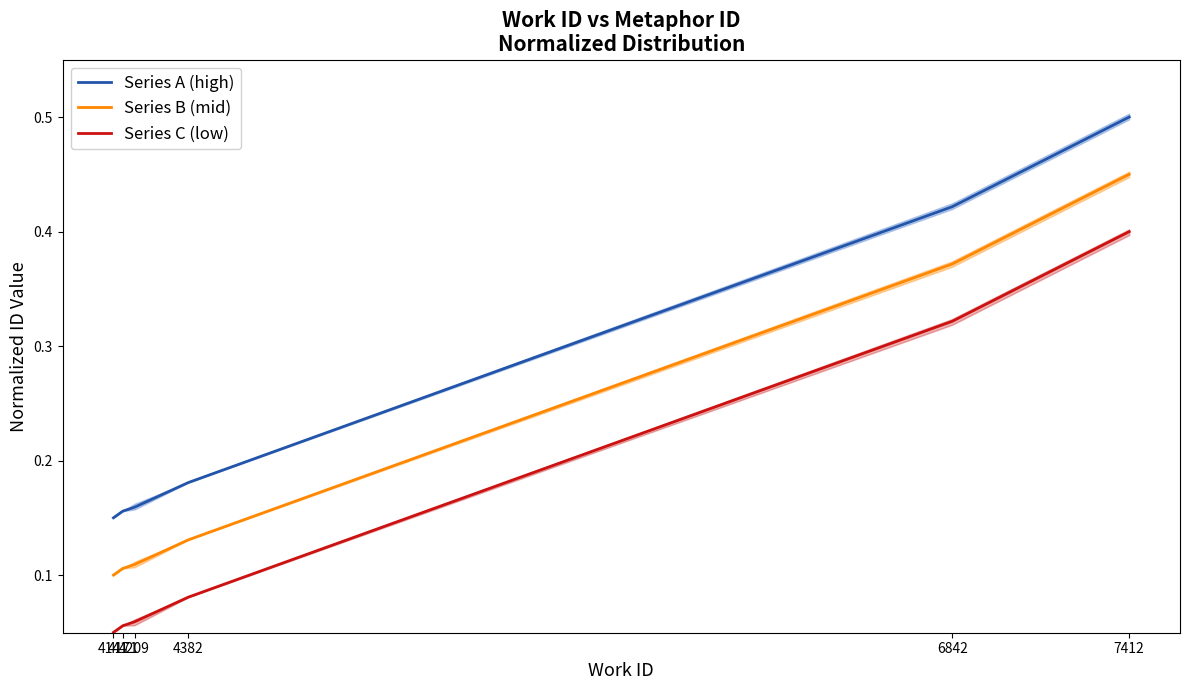

True or false: Series B (mid) has more than 1 points higher than both neighbors.

False